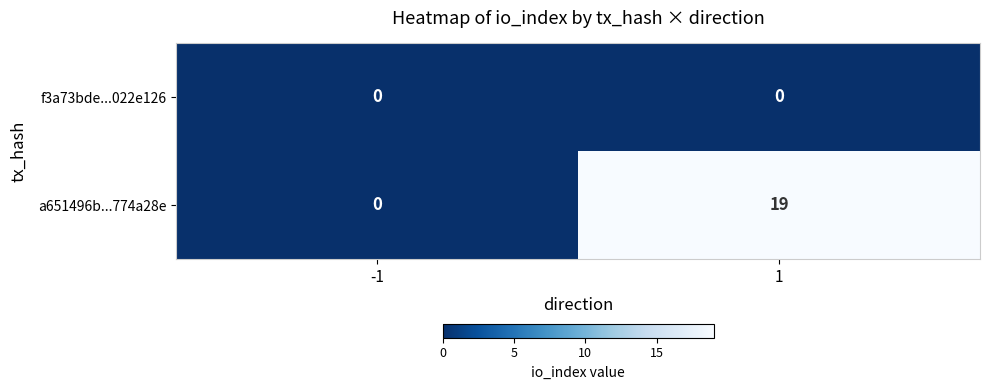

Which series has the largest range (max minus min)?

a651496b...774a28e